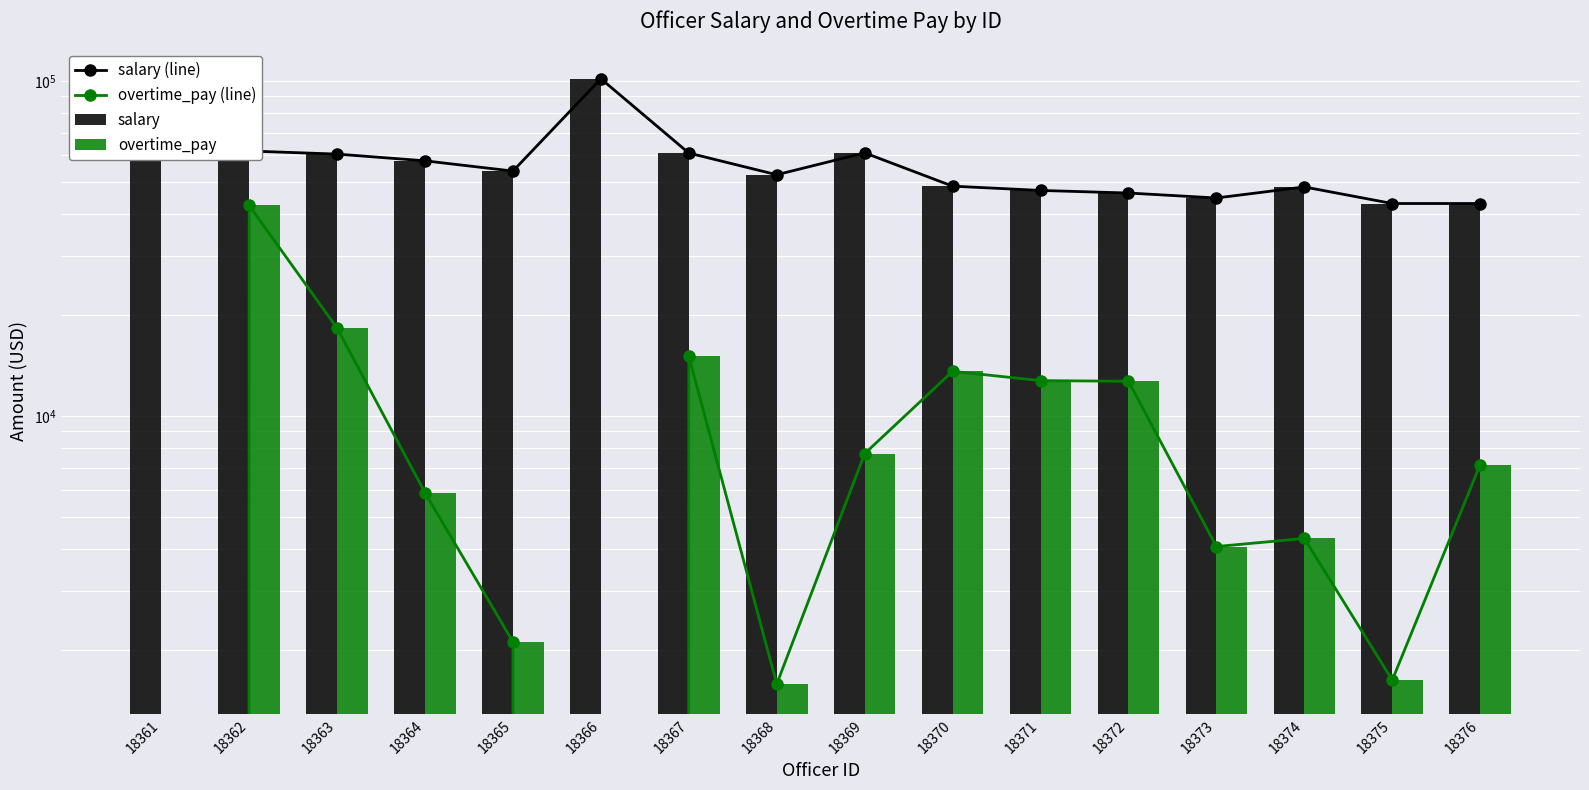

The value of salary (line) at 18372 is 46268.9. True or false?

True